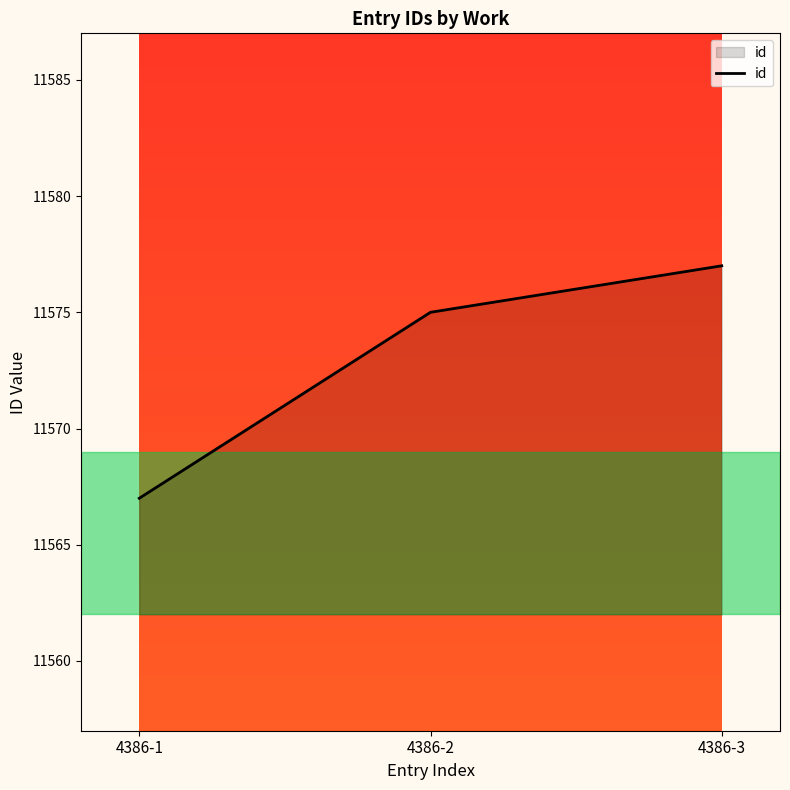

Rank the categories by value from lowest to highest.

4386-1, 4386-2, 4386-3